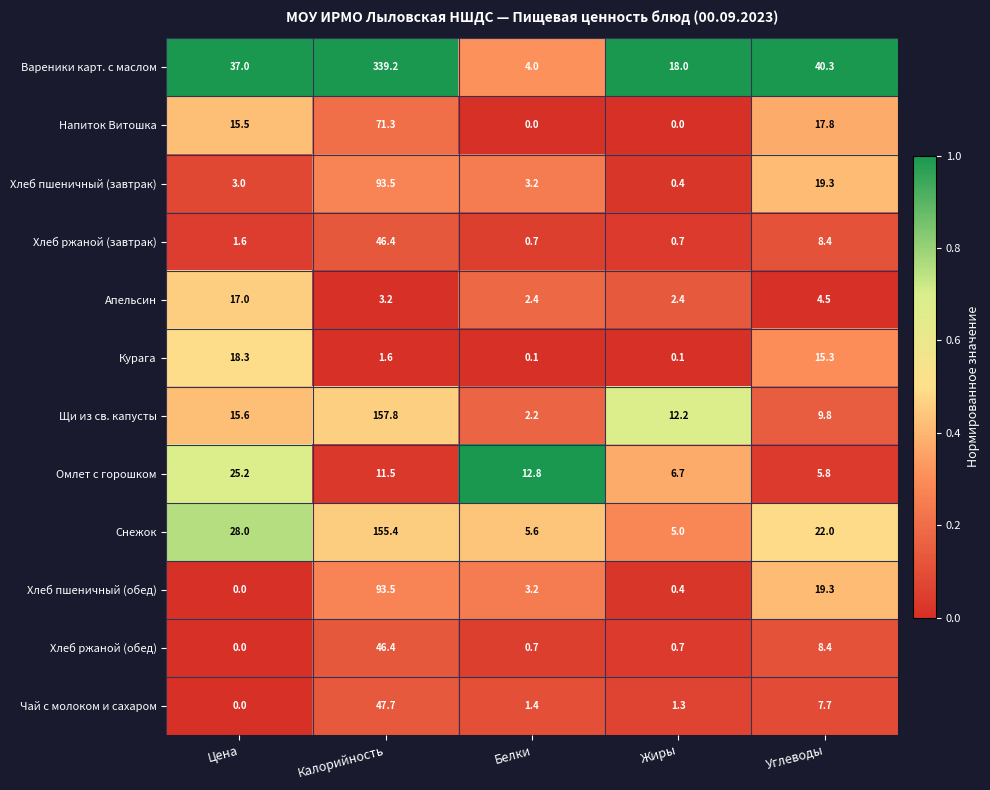

The value of Щи из св. капусты at Калорийность is 74.2. True or false?

False